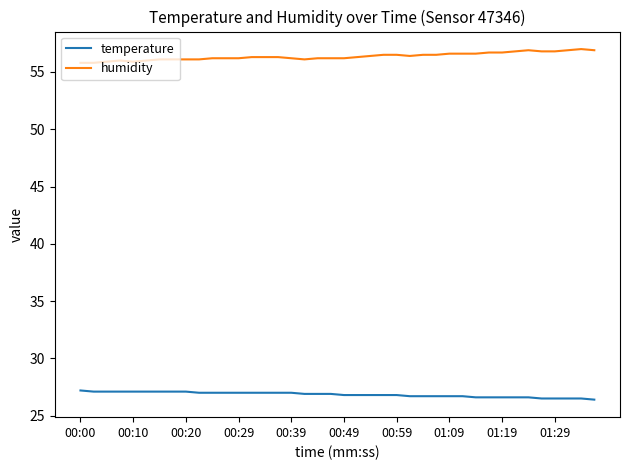

What are all the series names shown in the legend?

temperature, humidity